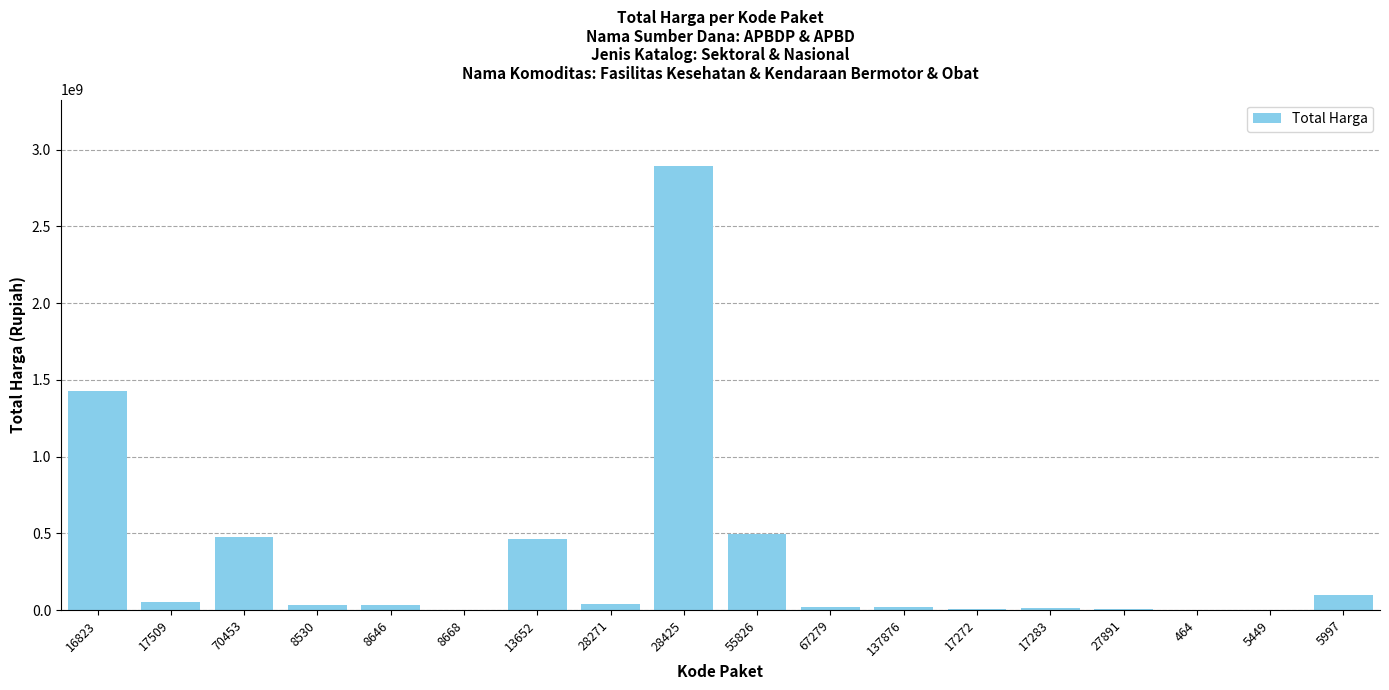

What is the sum of the values at 17283 and 8668?

16091835